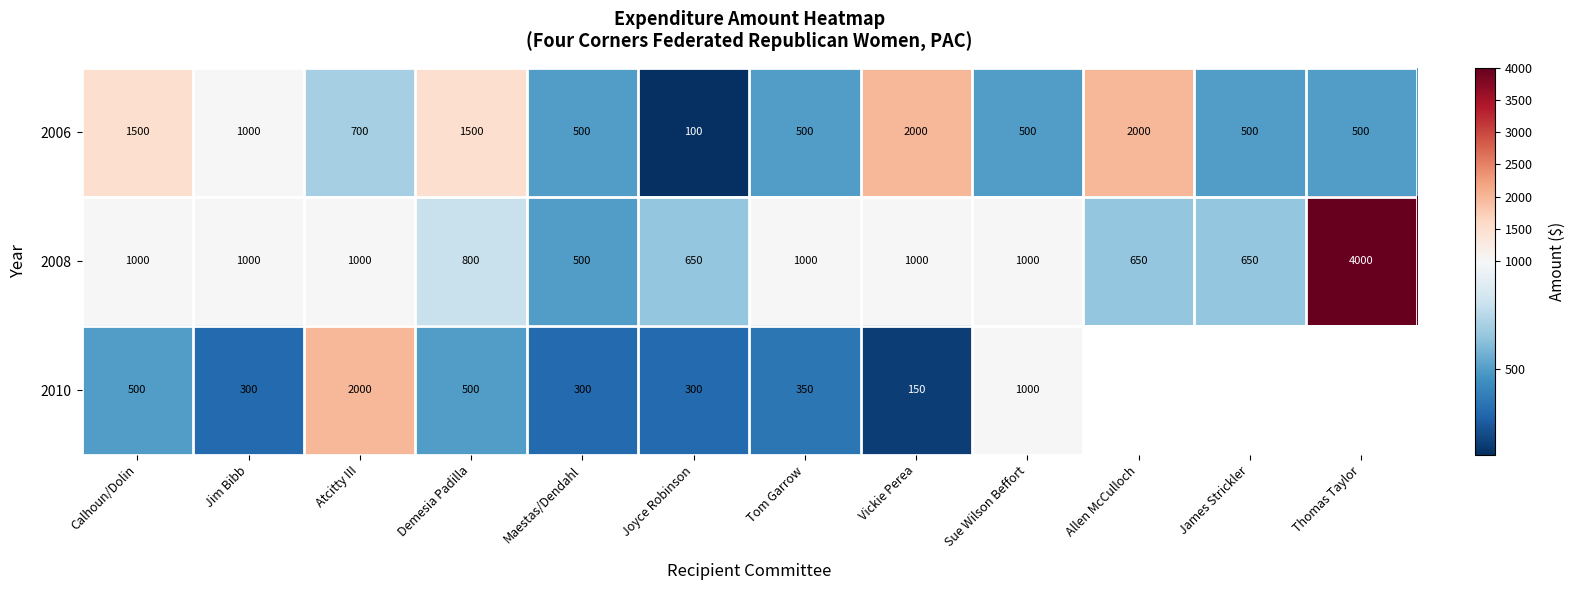

The 2010 series shows 925.3 at Atcitty III. True or false?

False